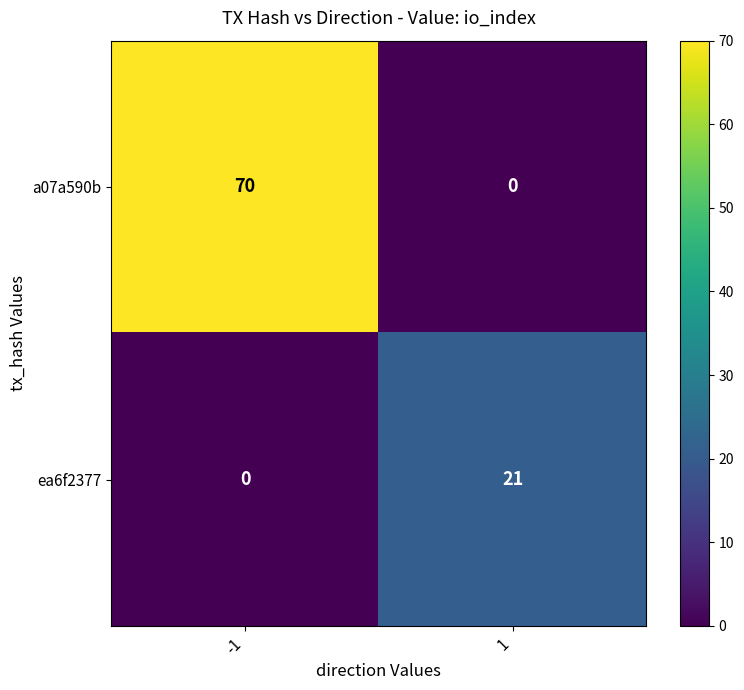

Read the a07a590b value at -1, to the nearest 10.

70